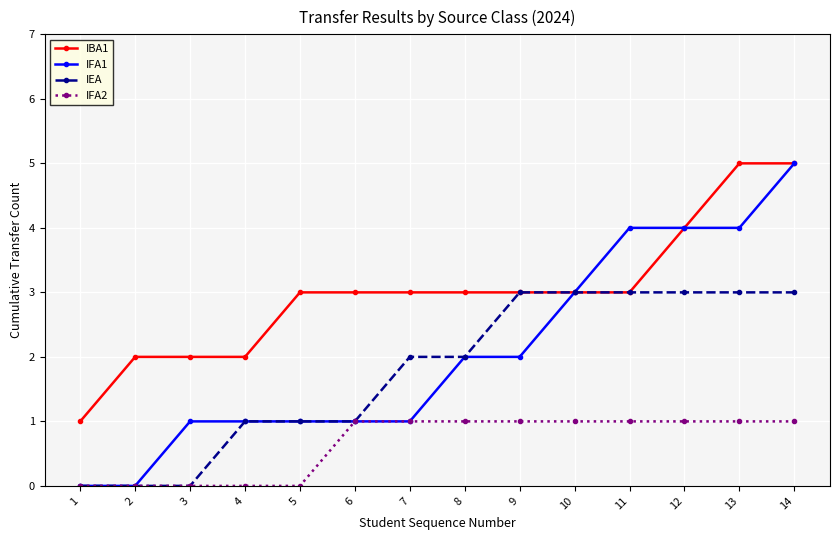

What is the greatest value displayed?

5